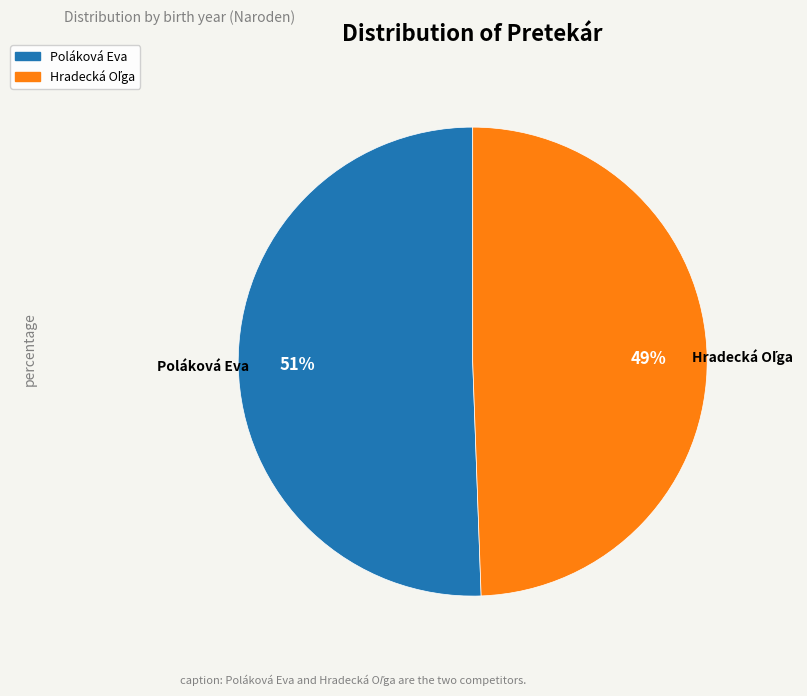

To the nearest percent, what is the average slice percentage?

50%